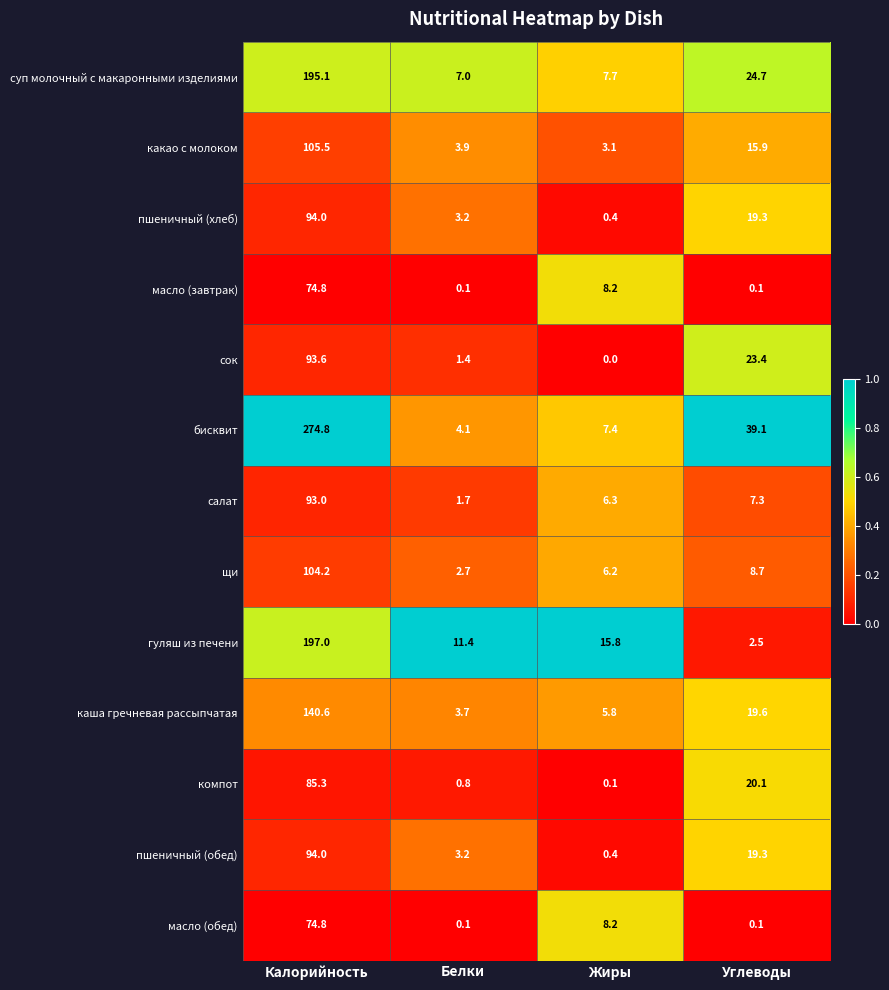

The value of гуляш из печени at Калорийность is 197.0. True or false?

True